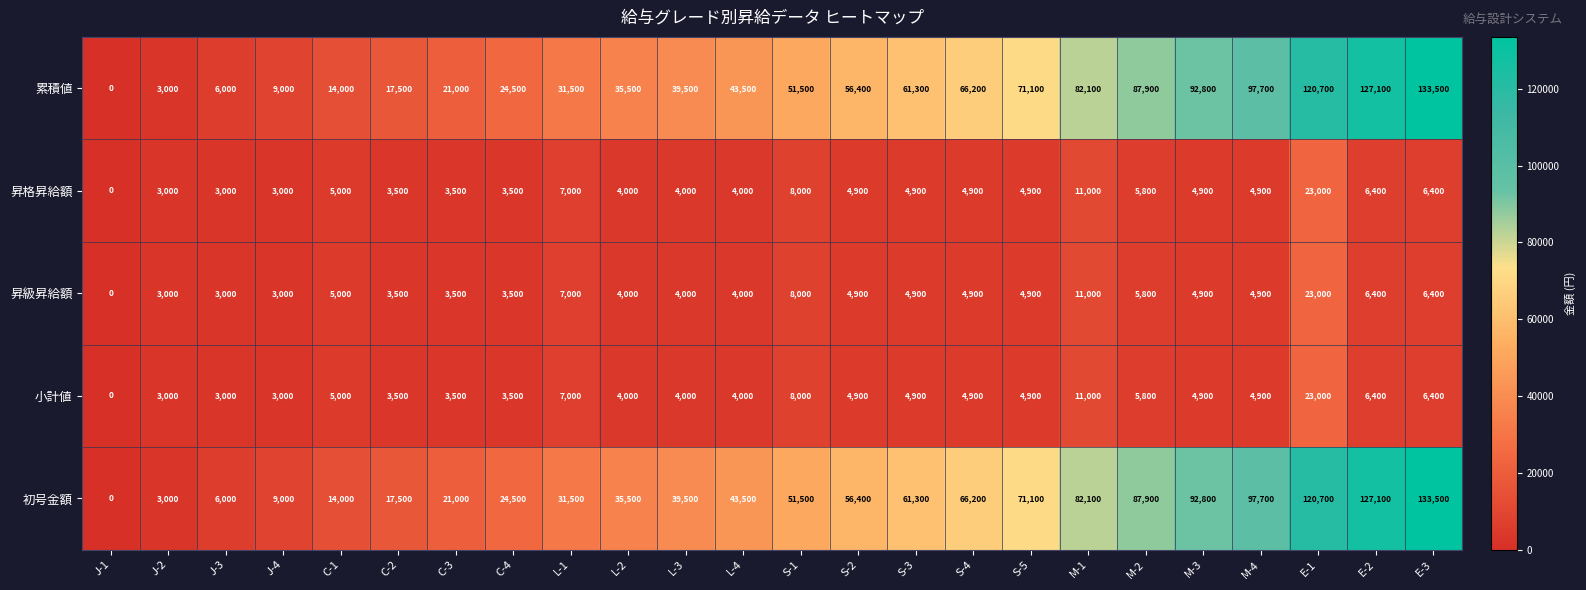

At which label is 初号金額 closest to 66750?

S-4